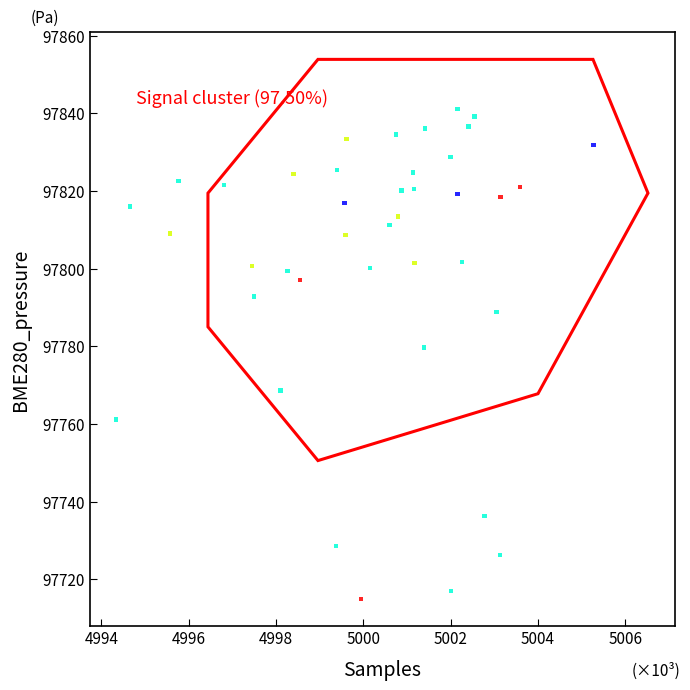

What Y value in the scatter plot is closest to 97778?

97779.6